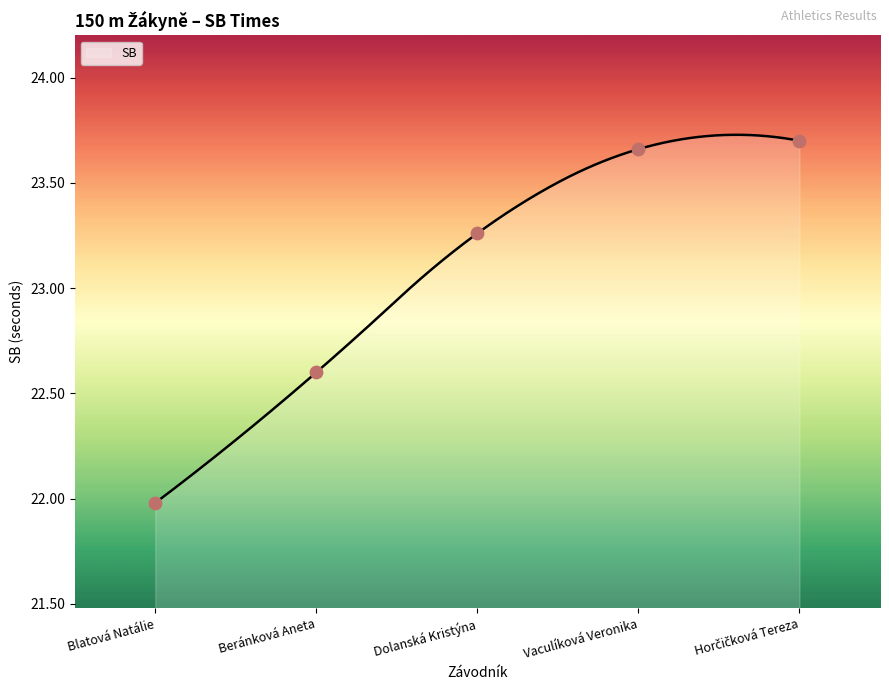

What is the change in value from Blatová Natálie to Beránková Aneta?

+0.6